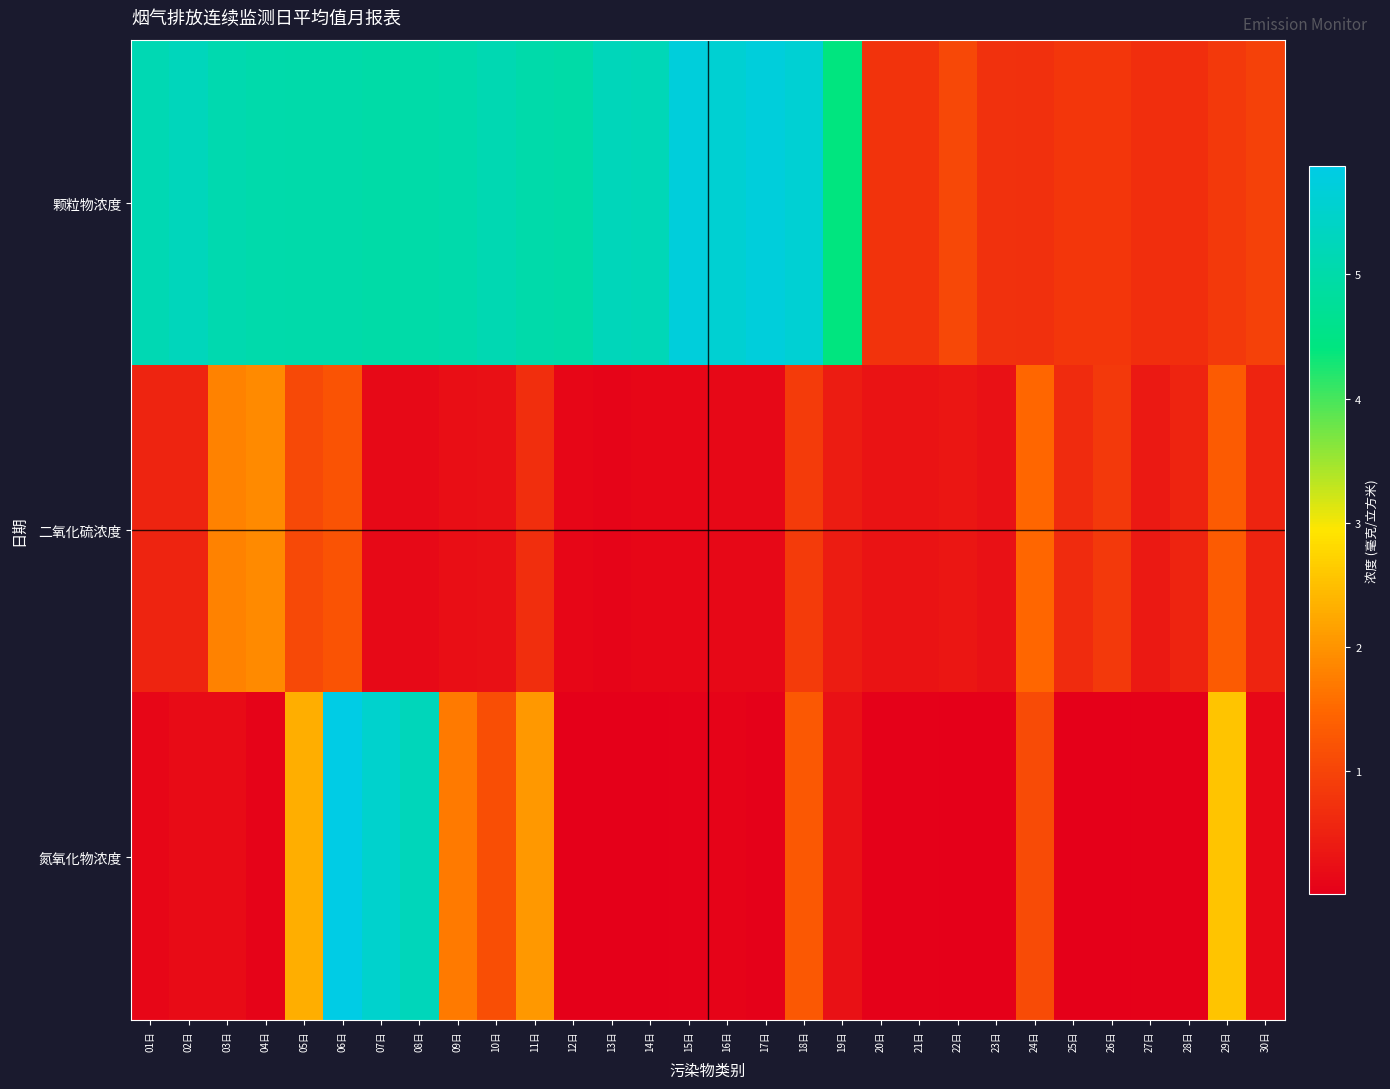

At which category is the sum across all series the highest?

06日